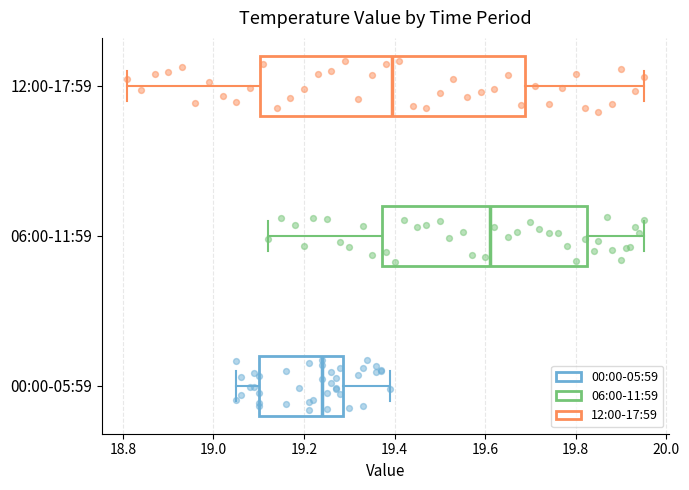

Comparing the boxes themselves (not the whiskers), which one is the widest?

12:00-17:59